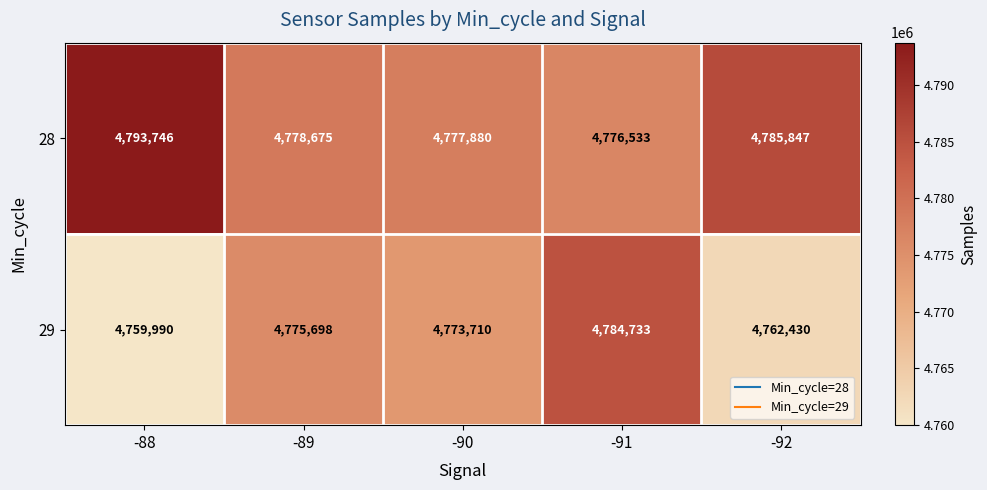

Reading left to right, what are all the values shown in this chart?

28: 4793746	4778675	4777880	4776533	4785847
29: 4759990	4775698	4773710	4784733	4762430